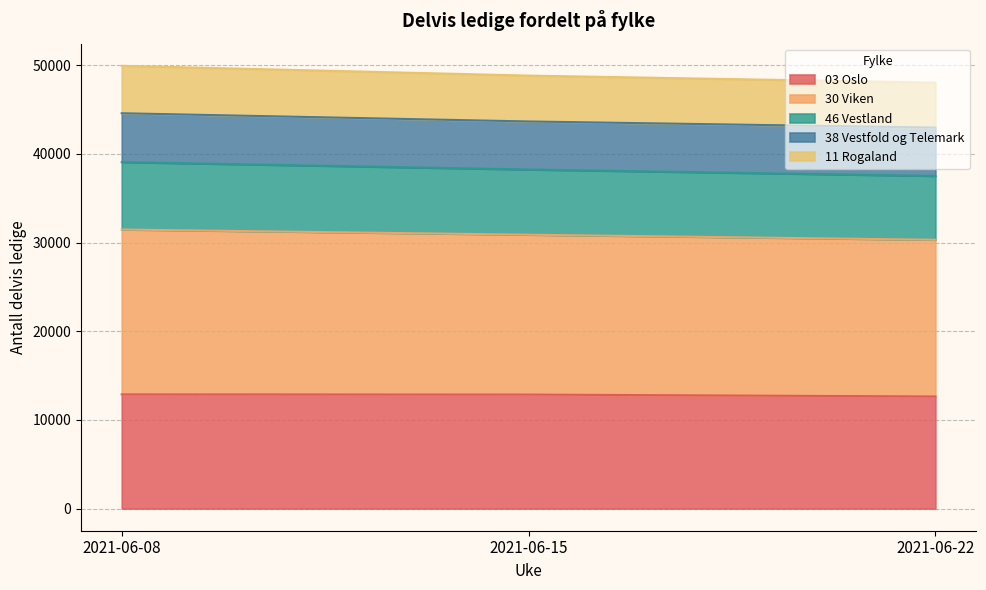

What is the minimum value shown in the chart?

12646